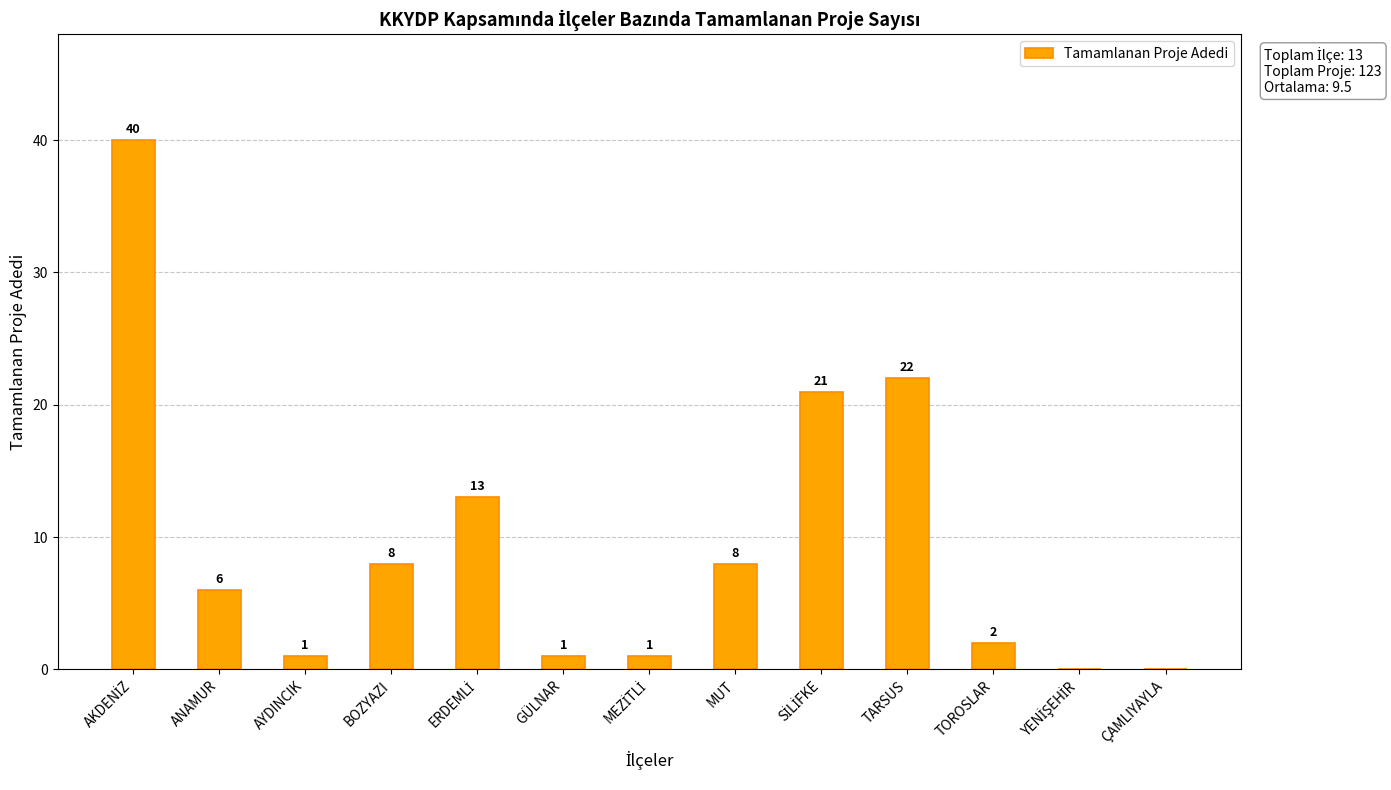

Does the chart contain stacked bars?

No